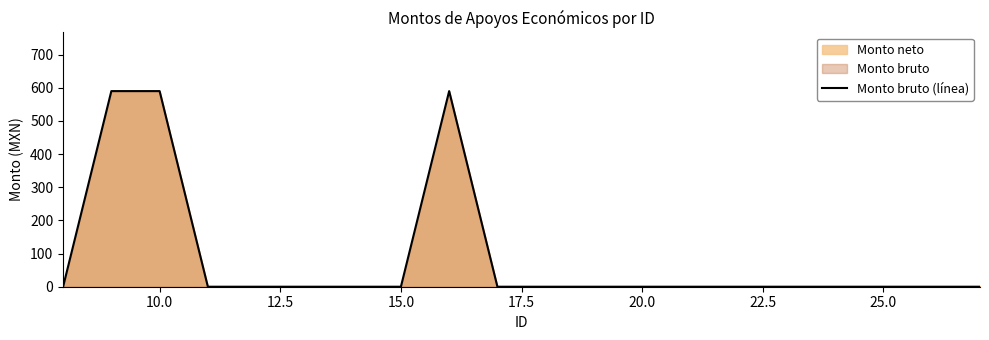

What is the difference between the maximum and minimum values?

590